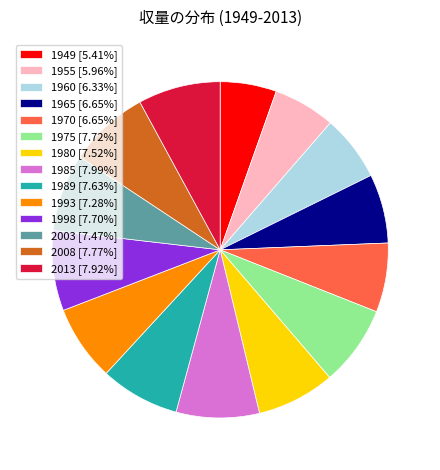

Which category has the smallest portion of the pie?

1949